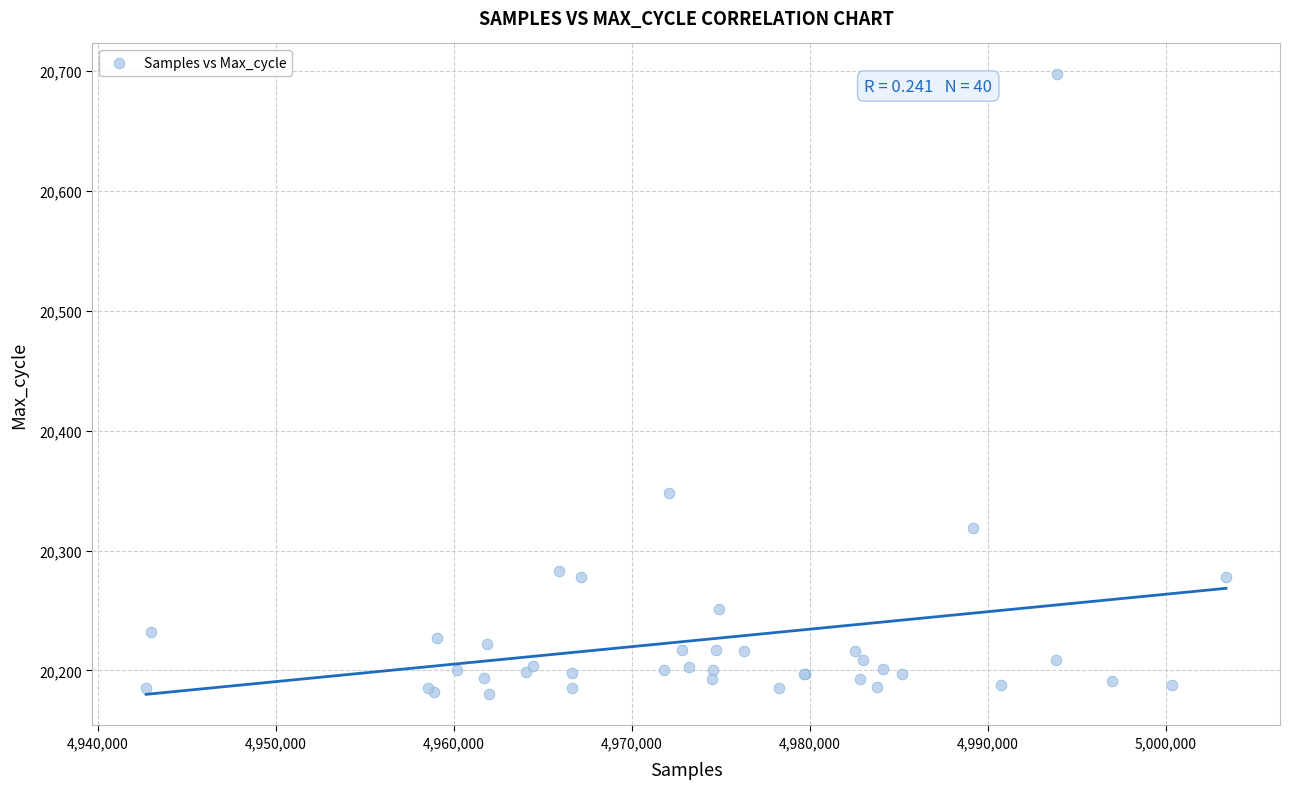

What Y value in the scatter plot is closest to 20438?

20348